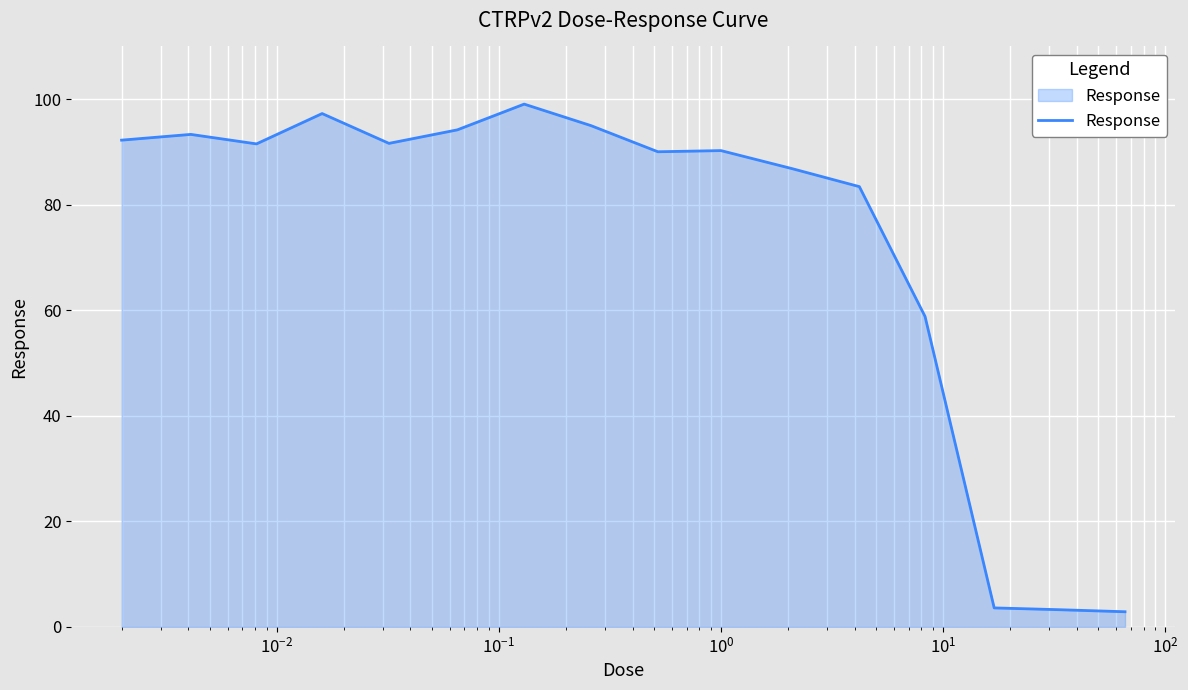

What is the difference between the maximum and minimum values?

96.2